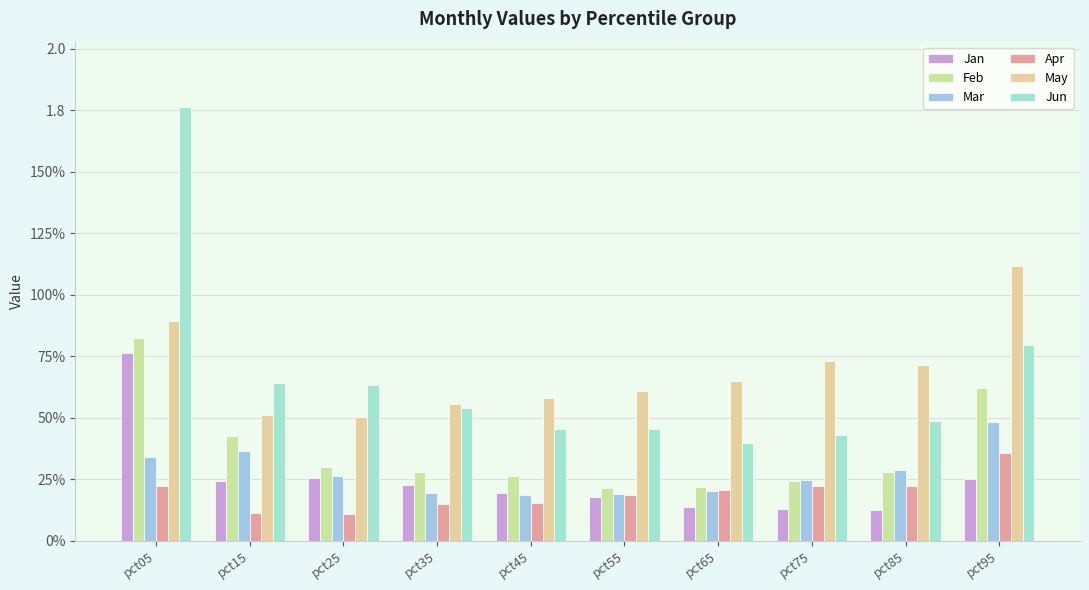

Is it true that Apr equals 0.0 at pct05?

False